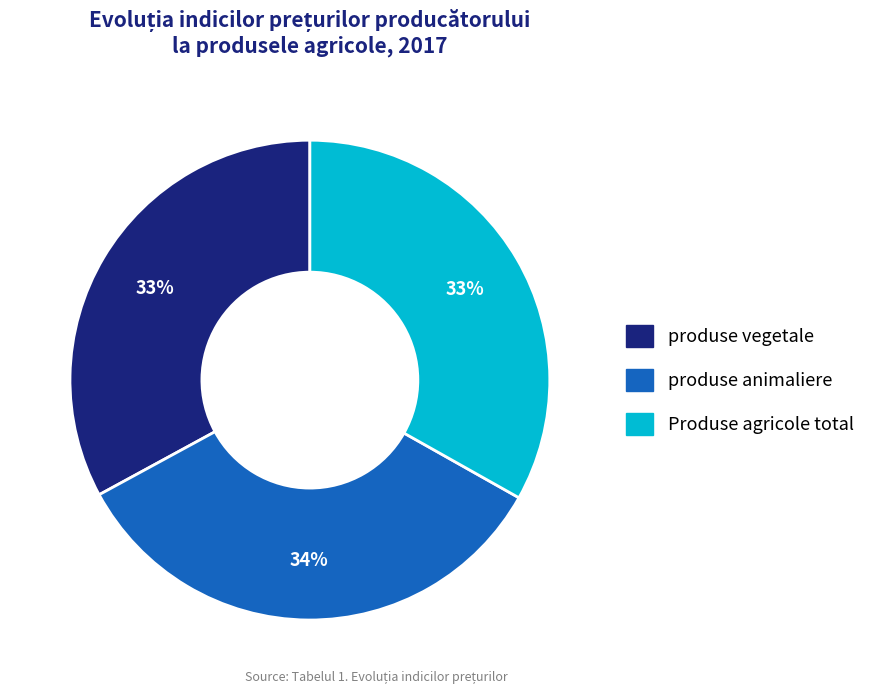

To the nearest percent, what percentage of the pie is produse vegetale?

33%